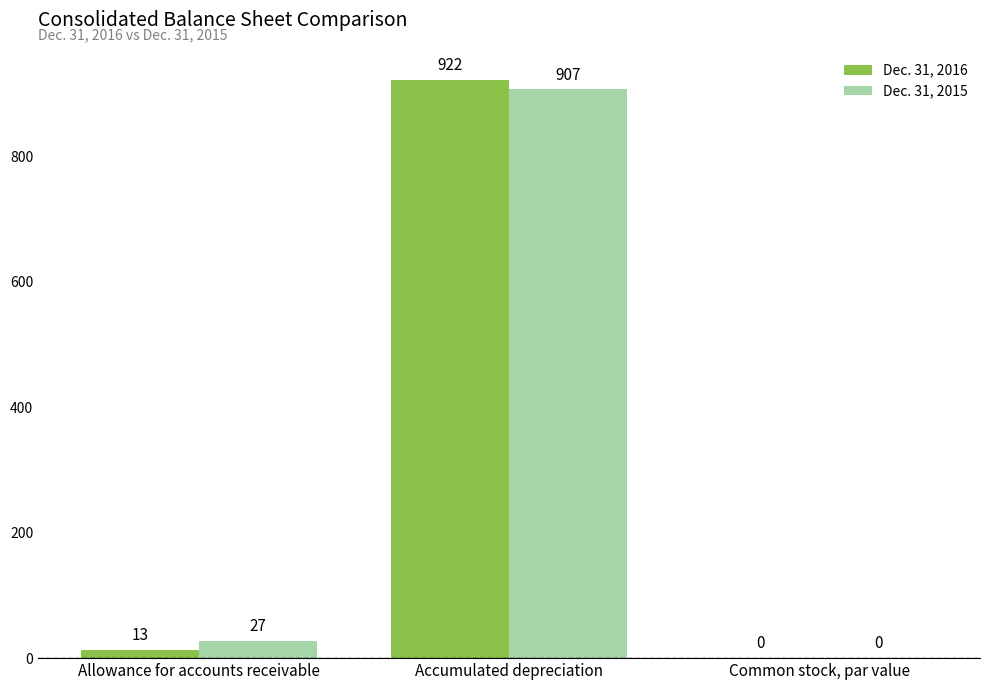

How many data points does each series have?

3